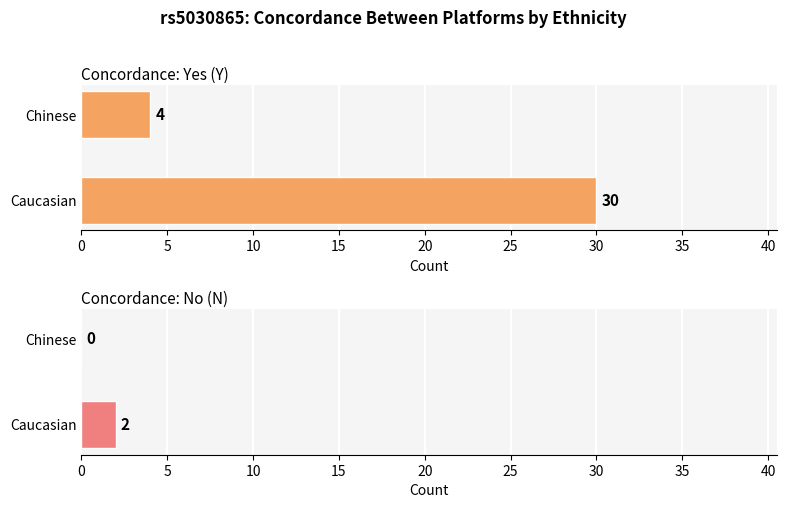

What is the value of the Concordance: No (N) bar at the 1st from the left?

2